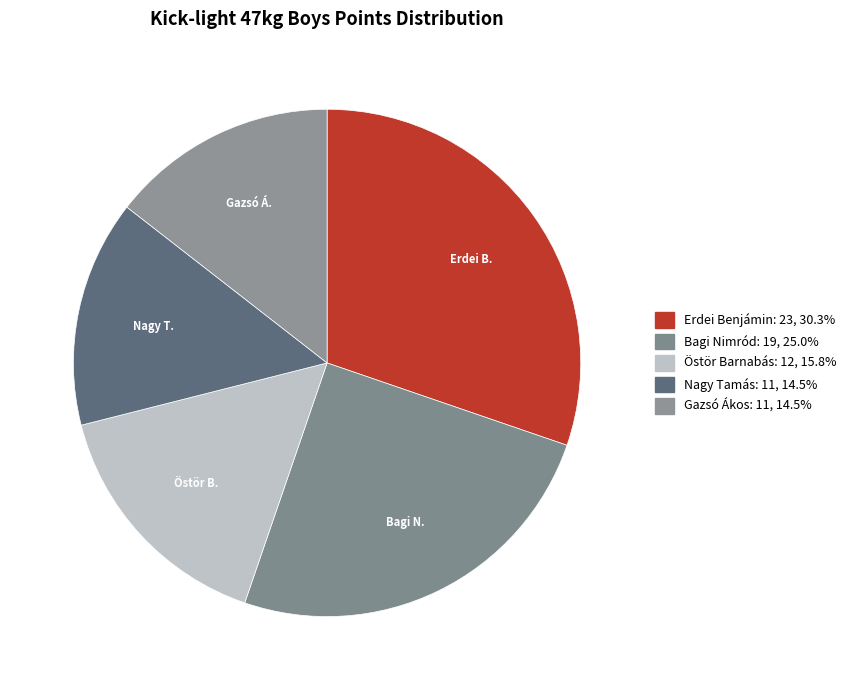

What is the change in value from Östör Barnabás to Nagy Tamás?

-1